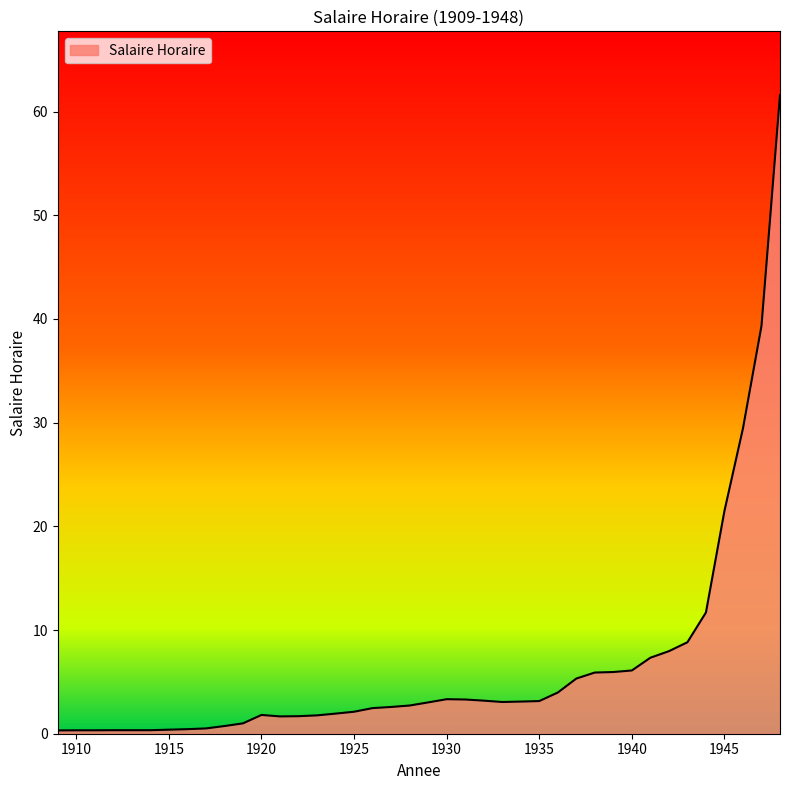

What is the greatest value displayed?

61.6